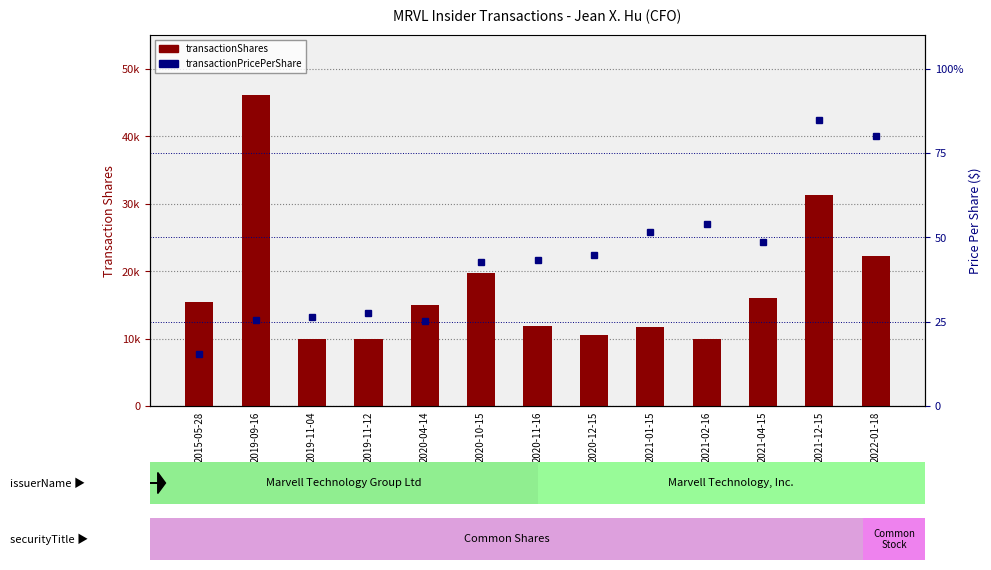

True or false: transactionShares has a value of 27318.7 at 2015-05-28.

False